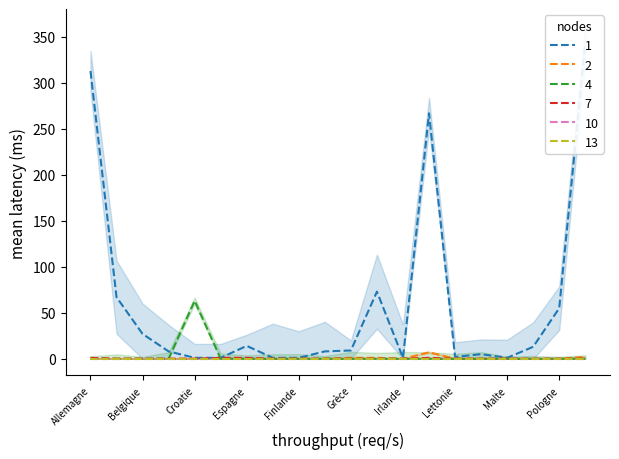

The 7 series shows 0 at Belgique. True or false?

True